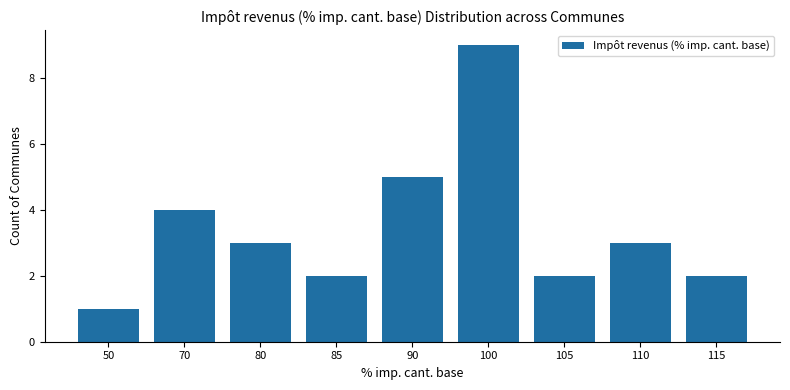

Count the values in the range 2 to 4.

6